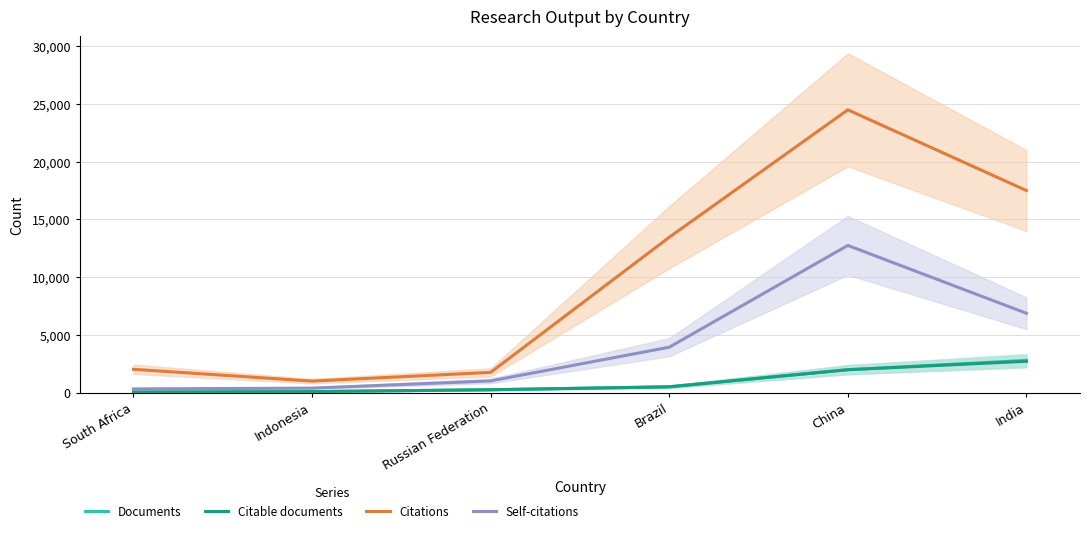

The Self-citations series shows 6444 at Brazil. True or false?

False